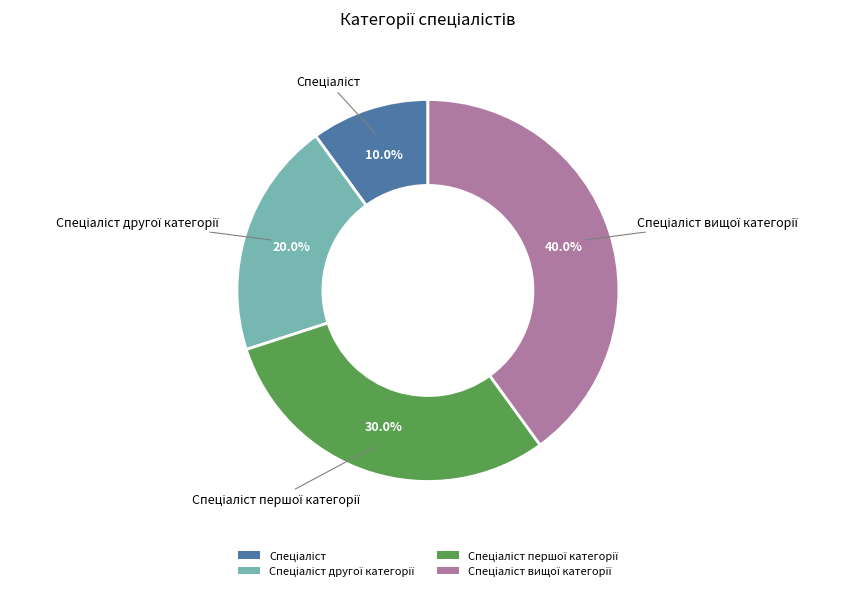

Is there a majority slice in this chart?

No